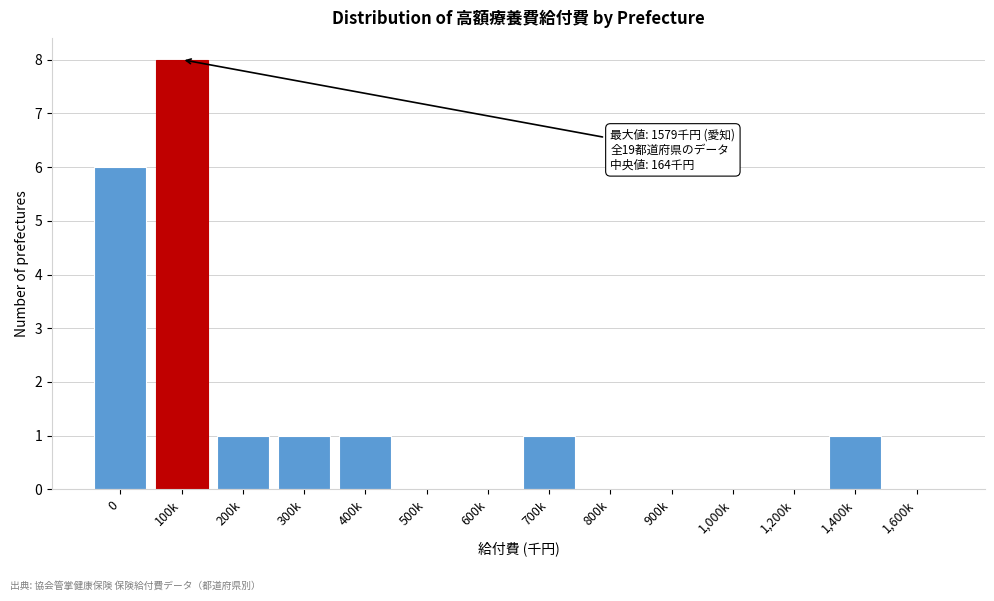

Reading left to right, what are all the values shown in this chart?

0=6	100k=8	200k=1	300k=1	400k=1	500k=0	600k=0	700k=1	800k=0	900k=0	1,000k=0	1,200k=0	1,400k=1	1,600k=0